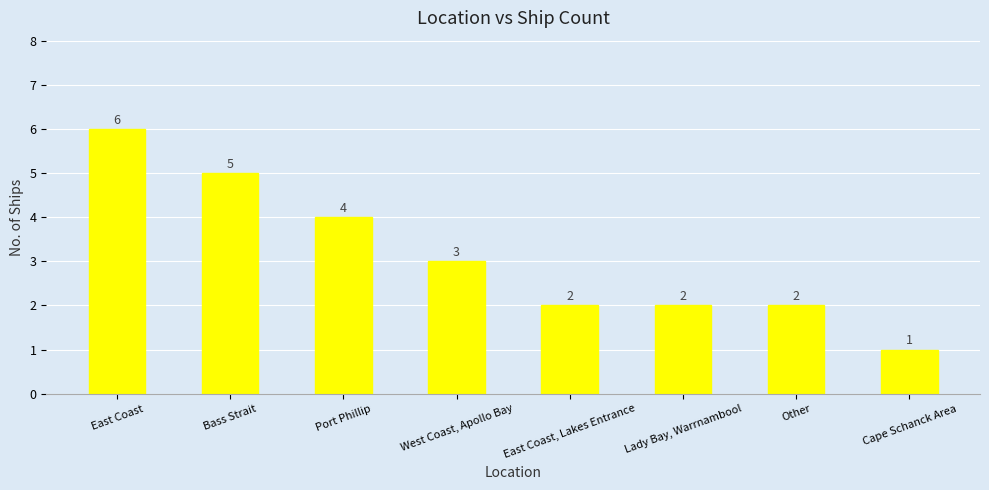

Are the bars horizontal?

No